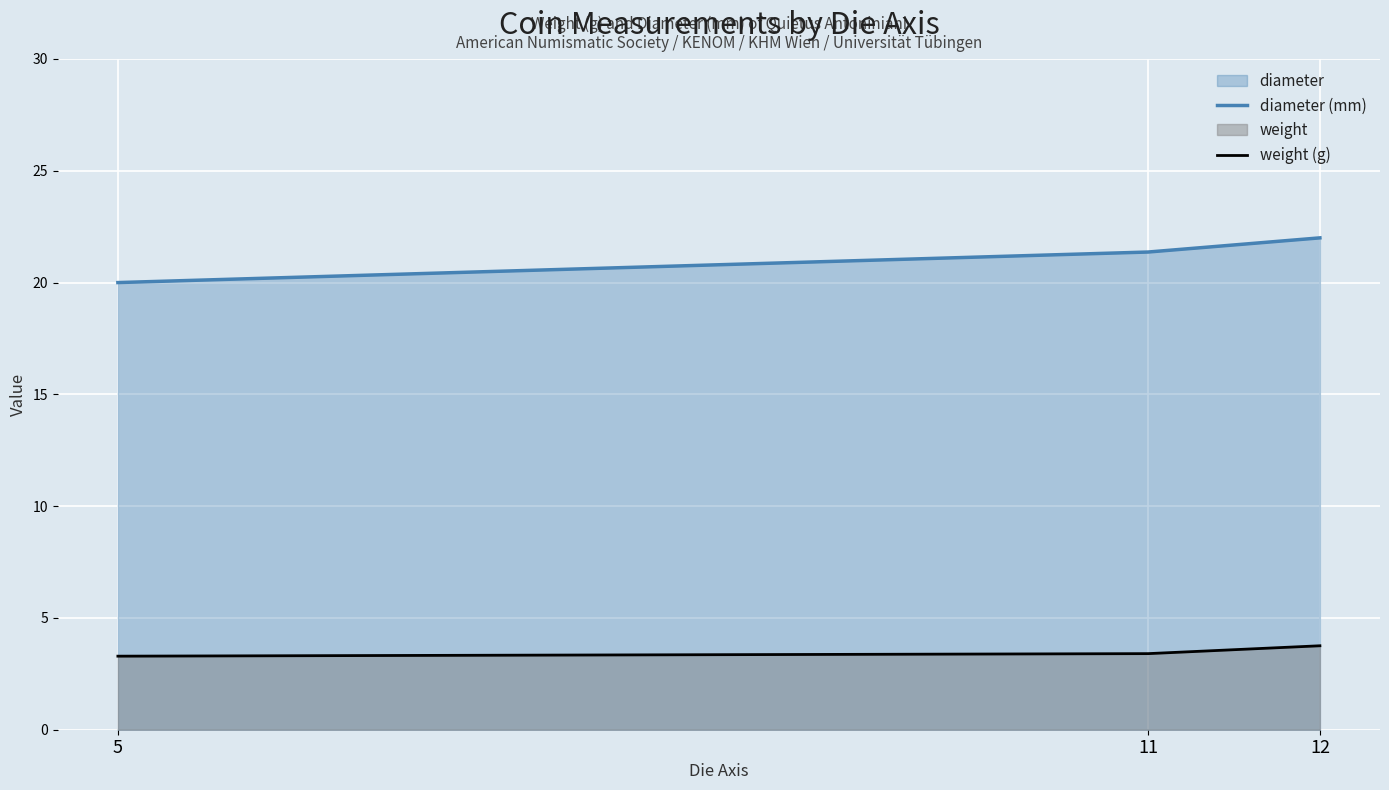

At which category is the sum across all series the highest?

12